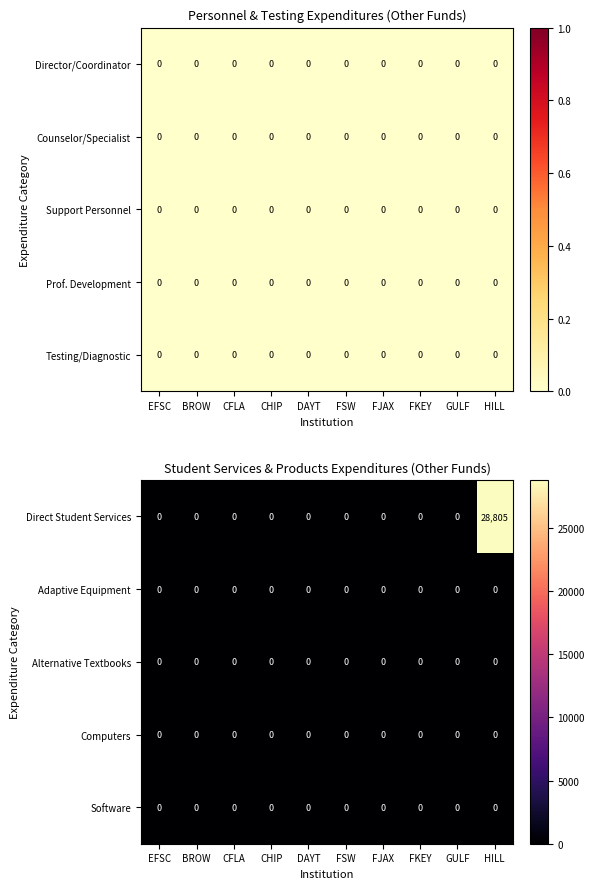

At which category is the sum across all series the highest?

HILL